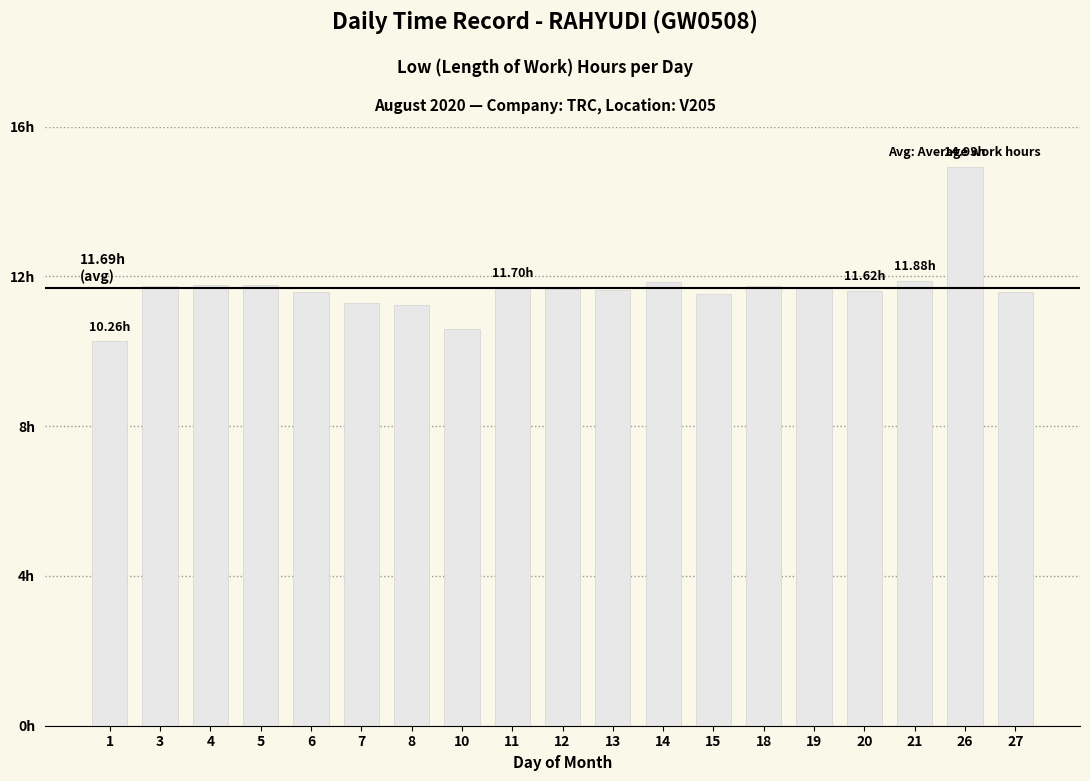

At which category does the chart reach its peak across all series?

26